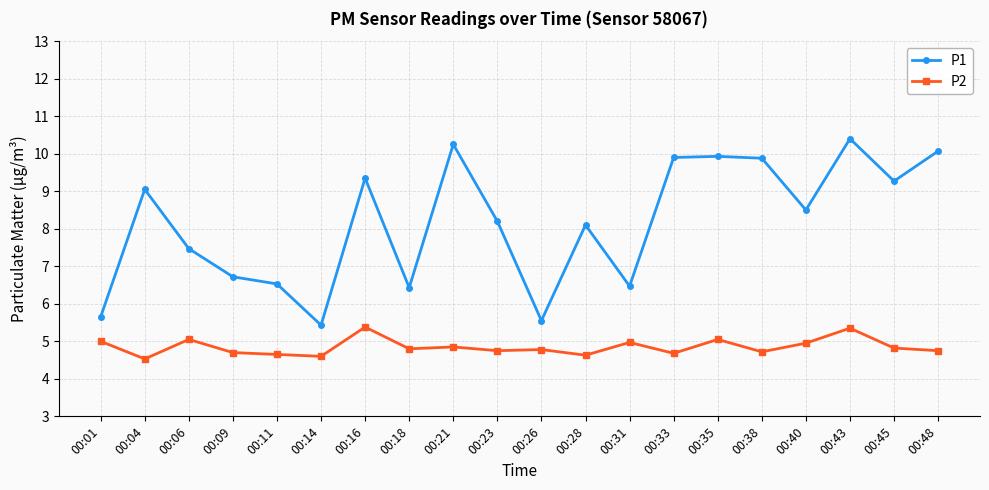

Is the value of P1 at 00:31 greater than the value of P2 at 00:21?

Yes